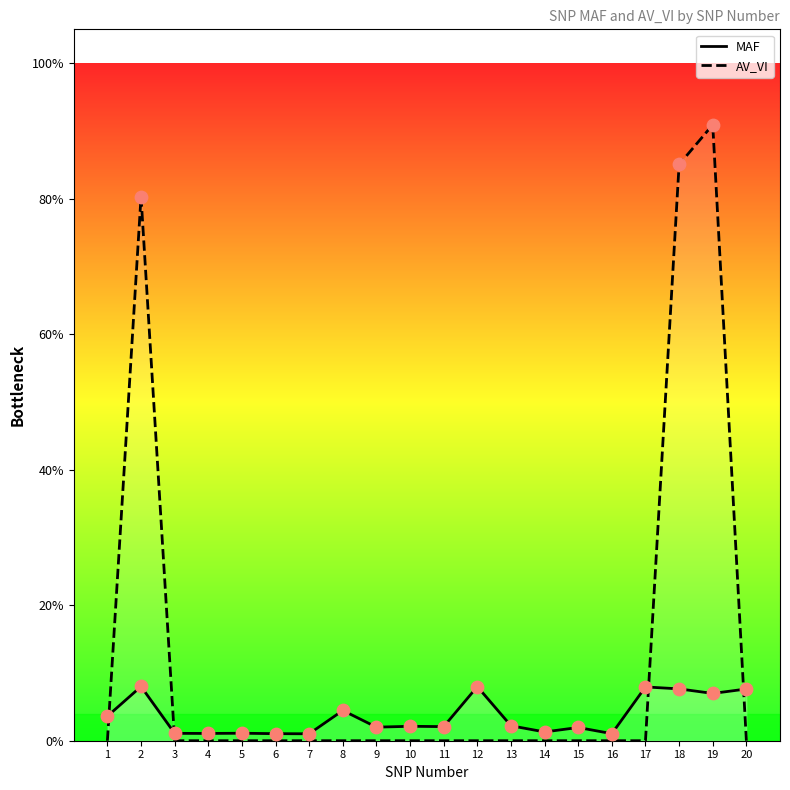

Which series contains the highest Y value?

AV_VI